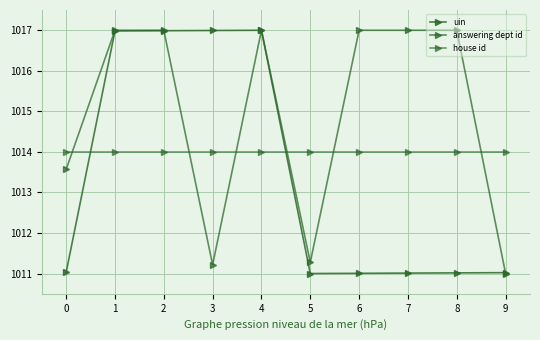

Which series has the largest total across all categories?

answering dept id